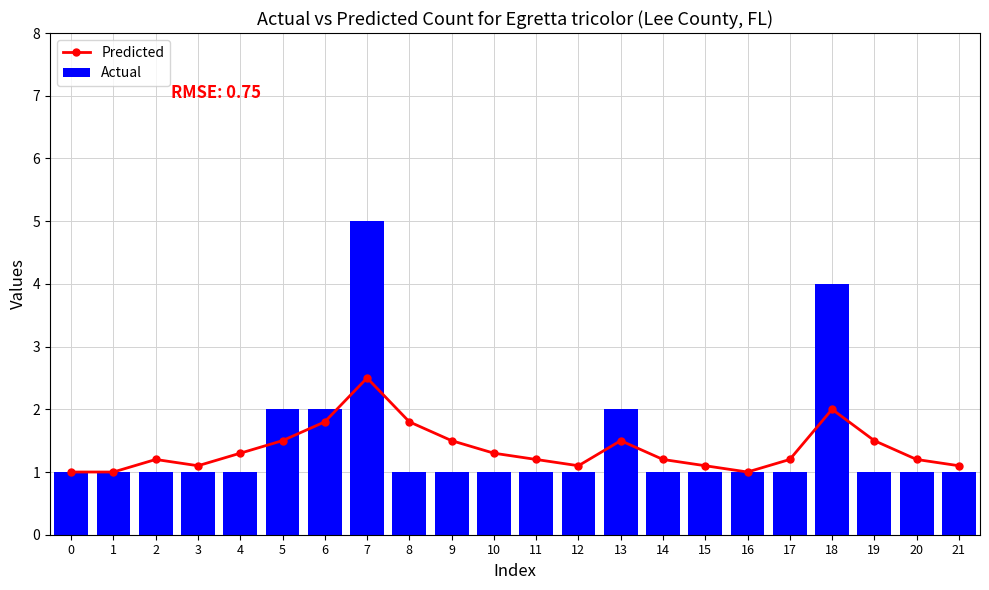

What is the sum of the Predicted values at 18 and 16?

3.0